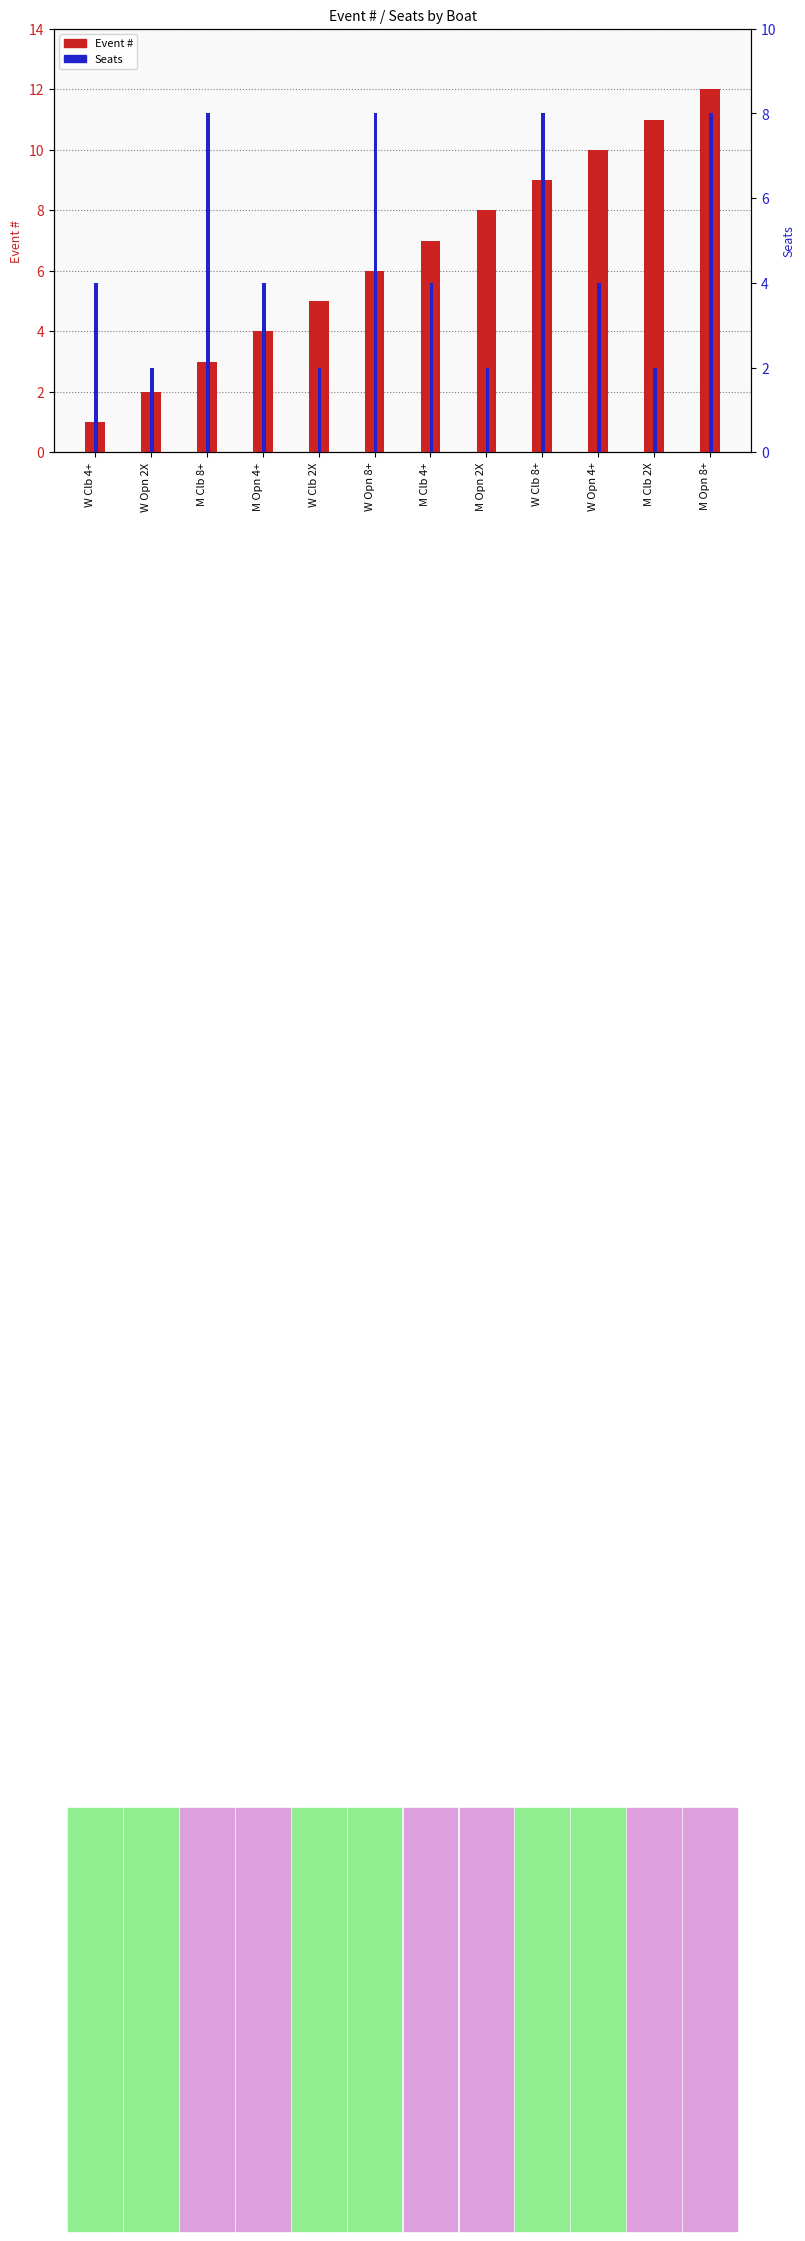

Is it true that Event # equals 1 at M Clb 8+?

False